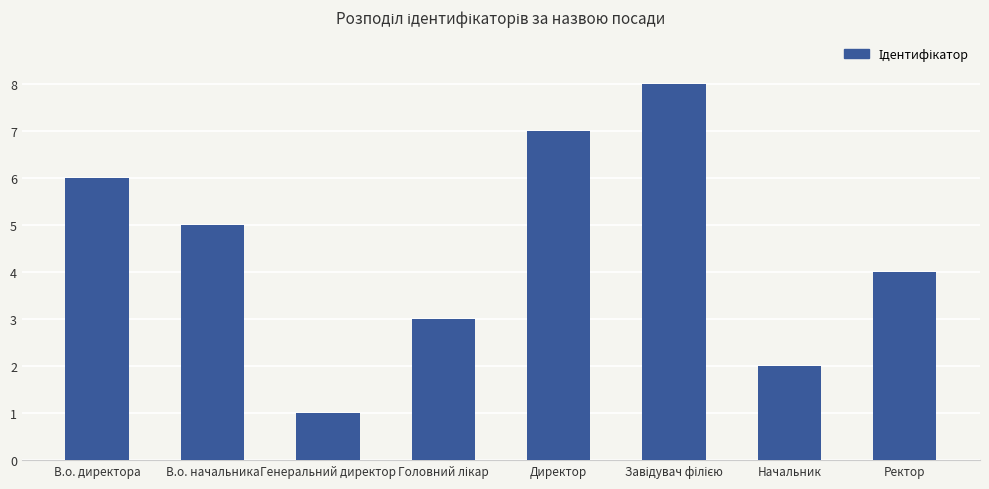

Which label corresponds to the smallest value in the chart?

Генеральний директор